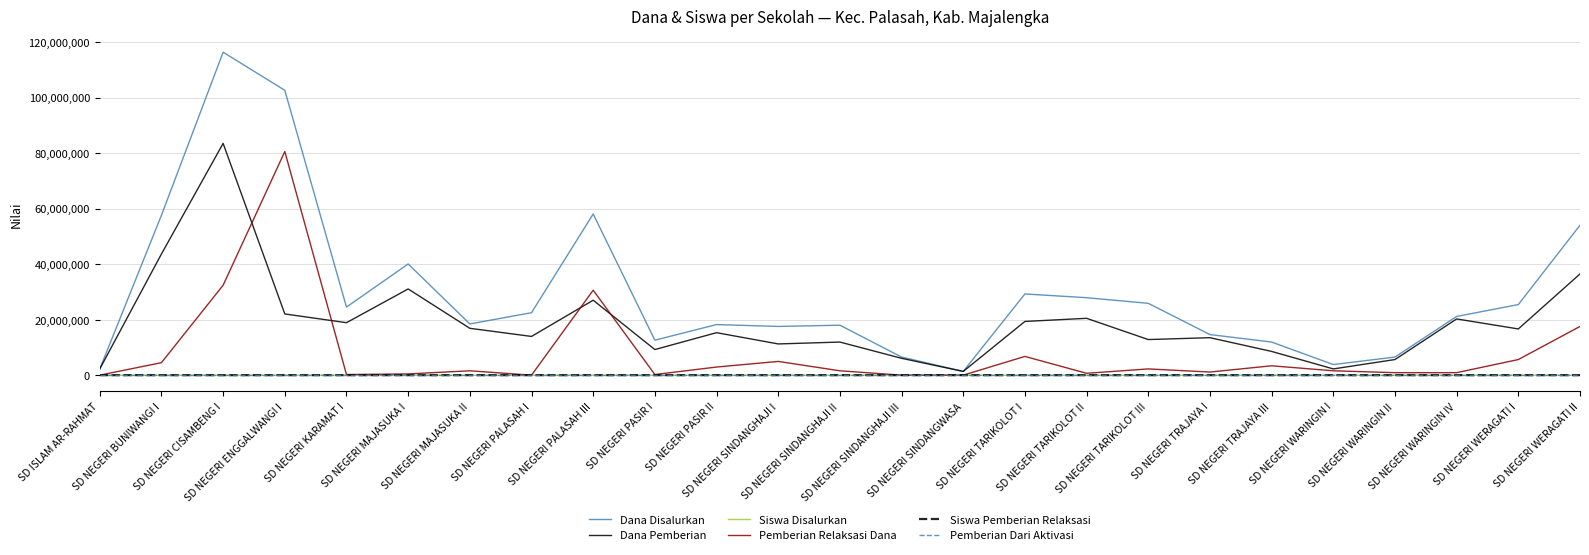

What is the spread (max minus min) of values at SD NEGERI TRAJAYA III?

11925000